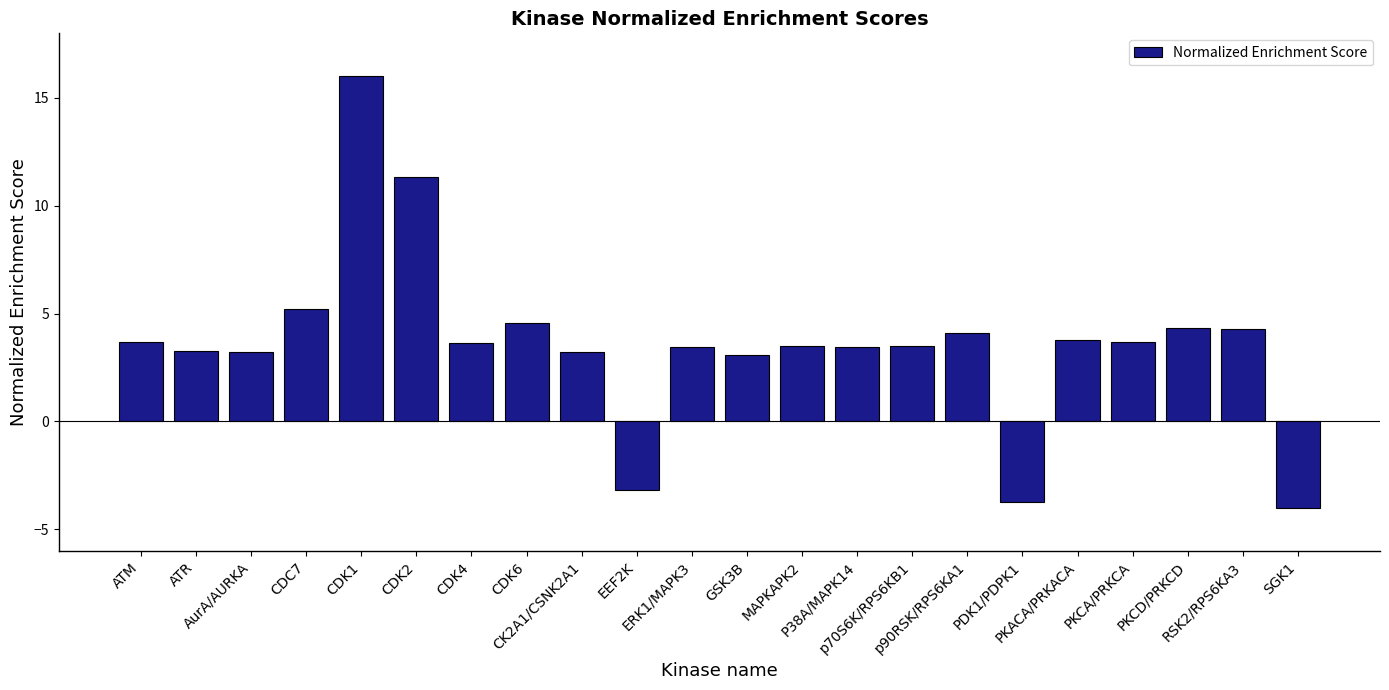

The chart shows a value of 3.7 at PKCA/PRKCA. True or false?

True